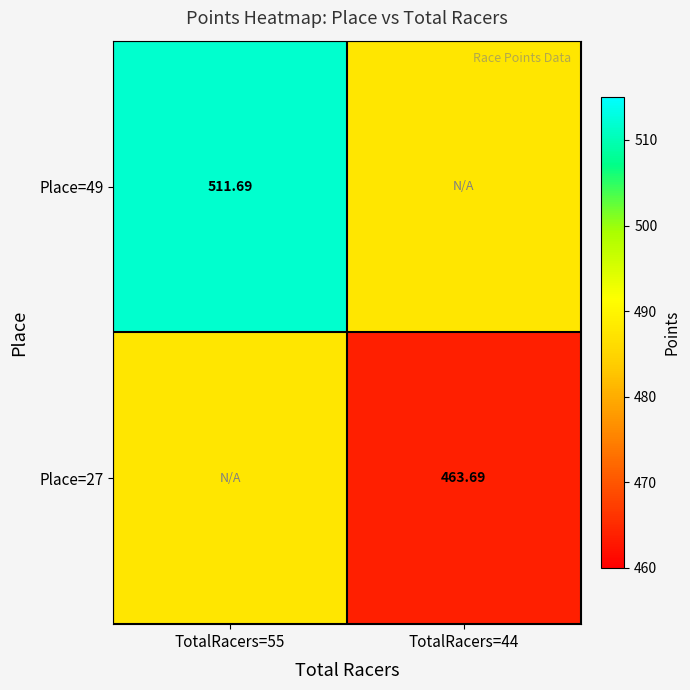

What is the difference between the Place=49 values at TotalRacers=55 and TotalRacers=44?

24.0